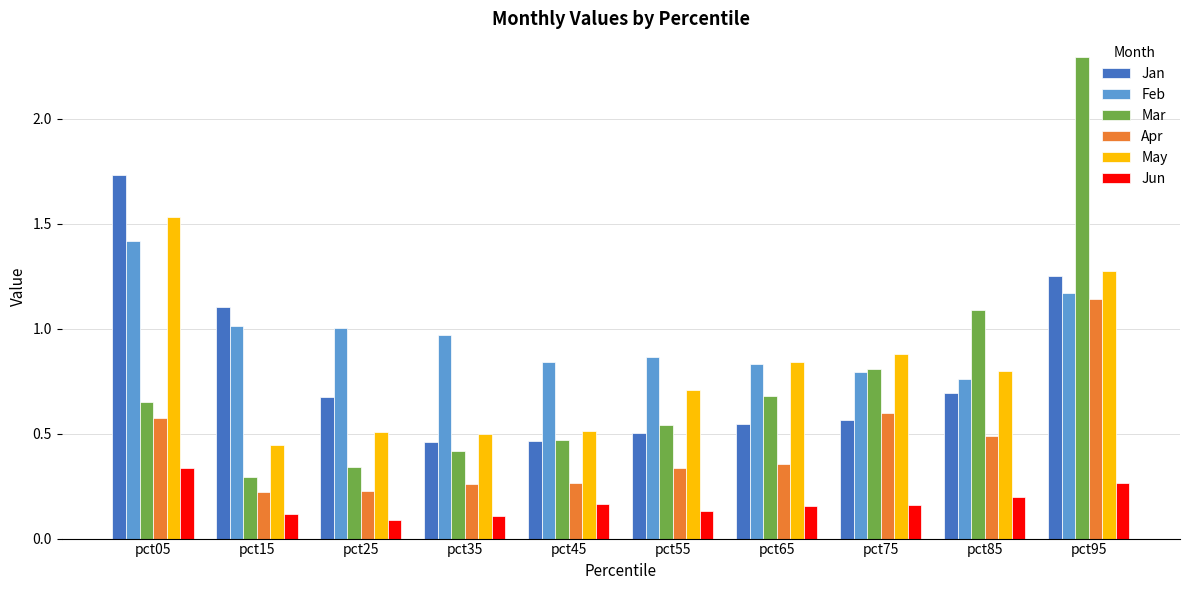

What is the sum of all Mar values?

7.6